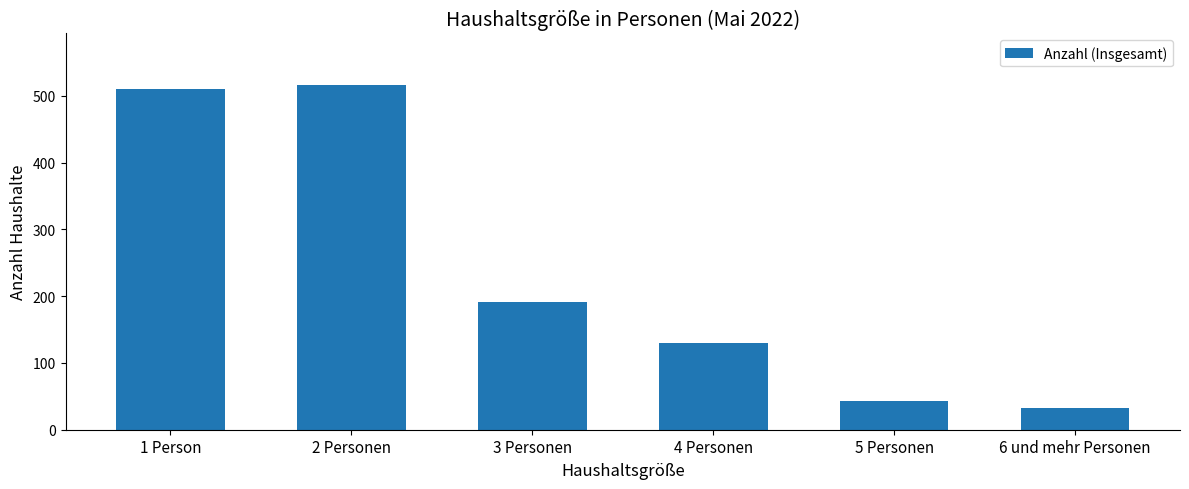

Approximately how many times larger is the value at 3 Personen compared to 4 Personen?

1.5